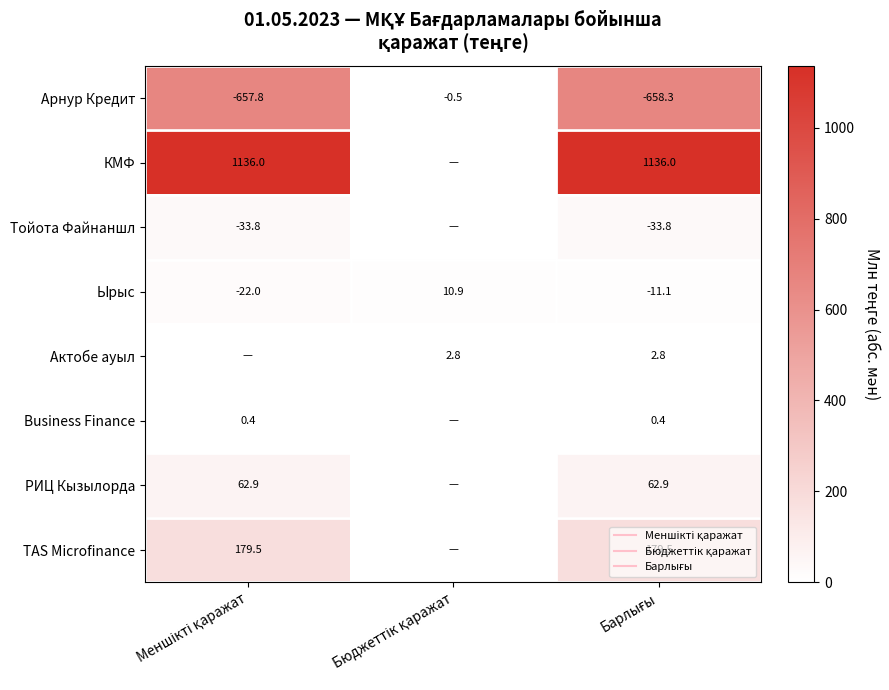

Rank the series at Бюджеттік қаражат from highest to lowest value.

Ырыс, Актобе ауыл, Арнур Кредит, КМФ, Тойота Файнаншл, Business Finance, РИЦ Кызылорда, TAS Microfinance